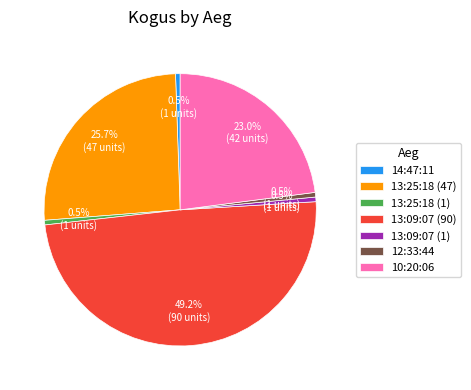

How many slices are in this pie chart?

7